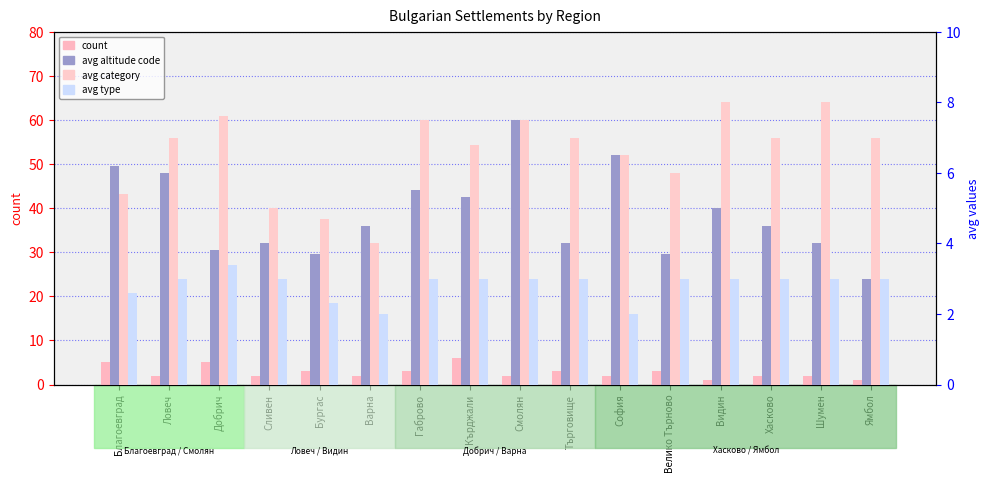

What is the greatest value displayed?

8.0